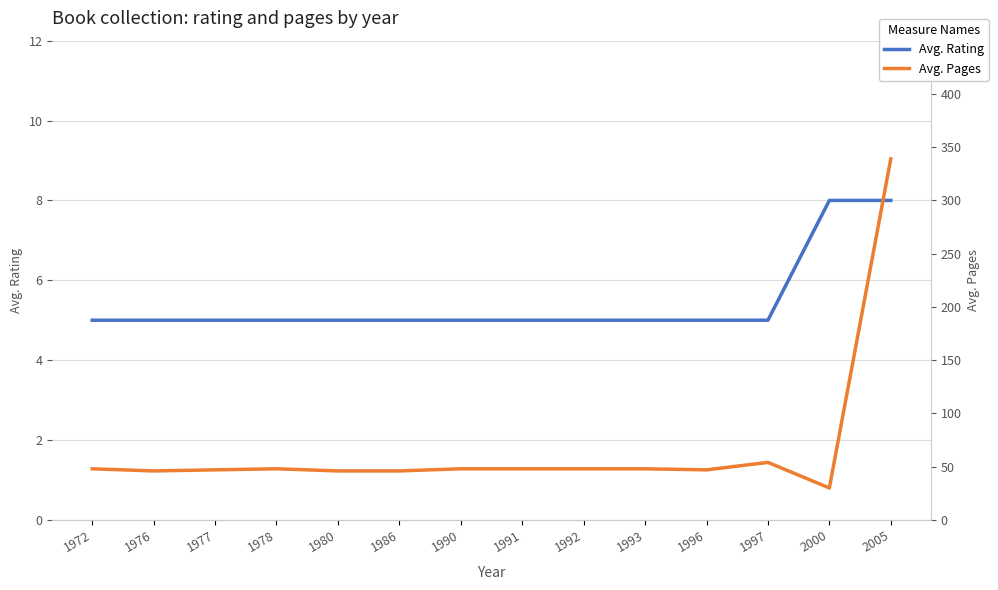

True or false: Avg. Rating has more than 2 points higher than both neighbors.

False